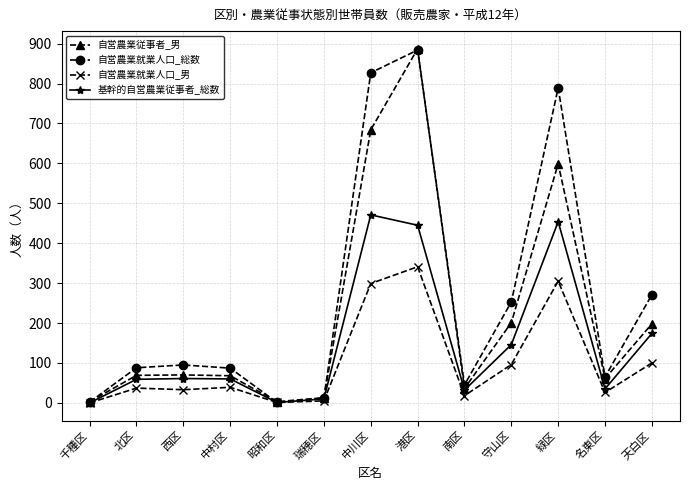

Which category has the highest value across all series?

港区